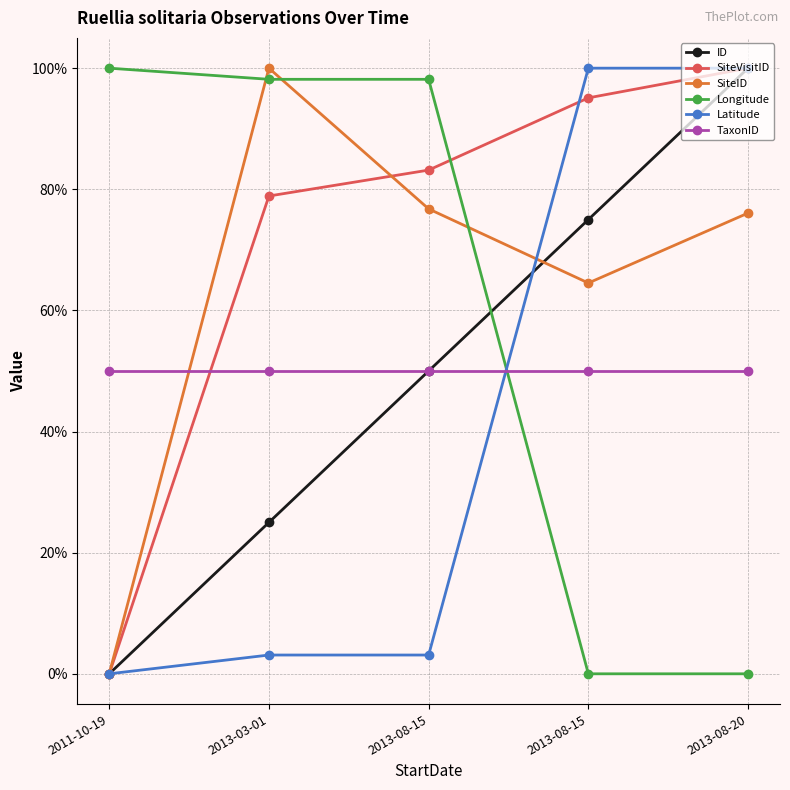

Count the number of categories in the chart.

5